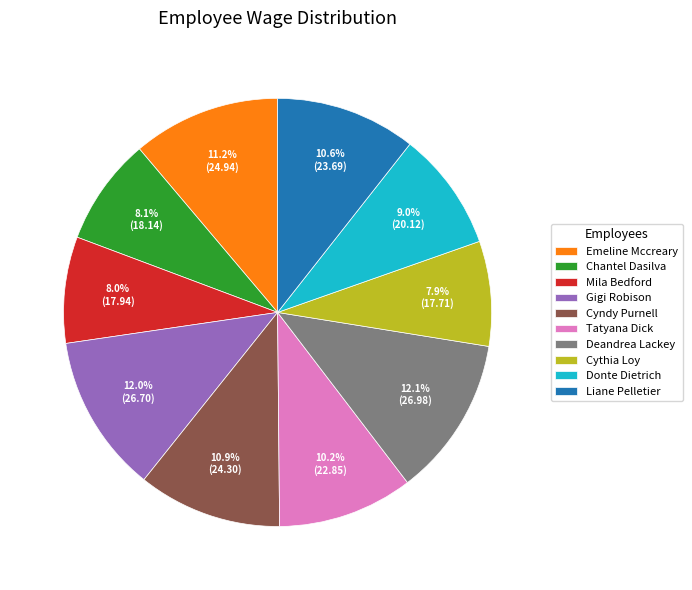

To the nearest percent, what portion does Tatyana Dick represent?

10%